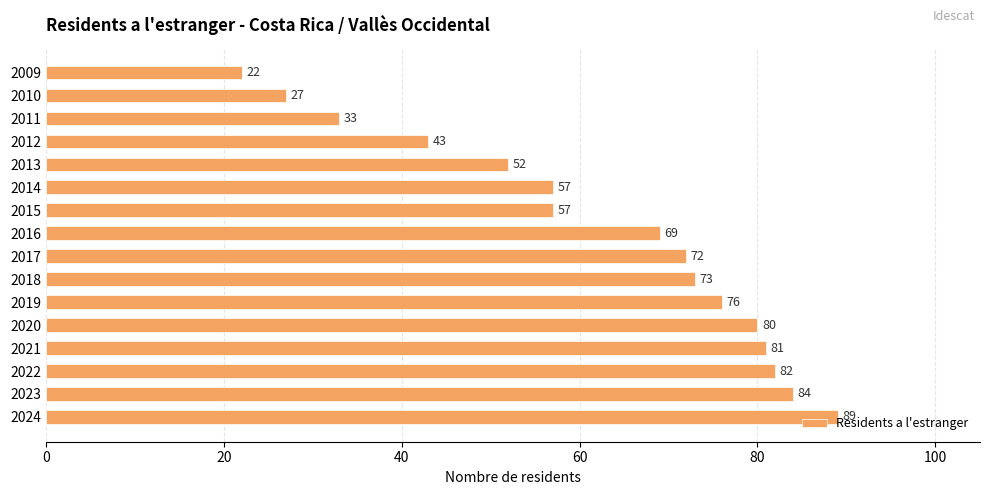

The chart shows a value of 127 at 2020. True or false?

False